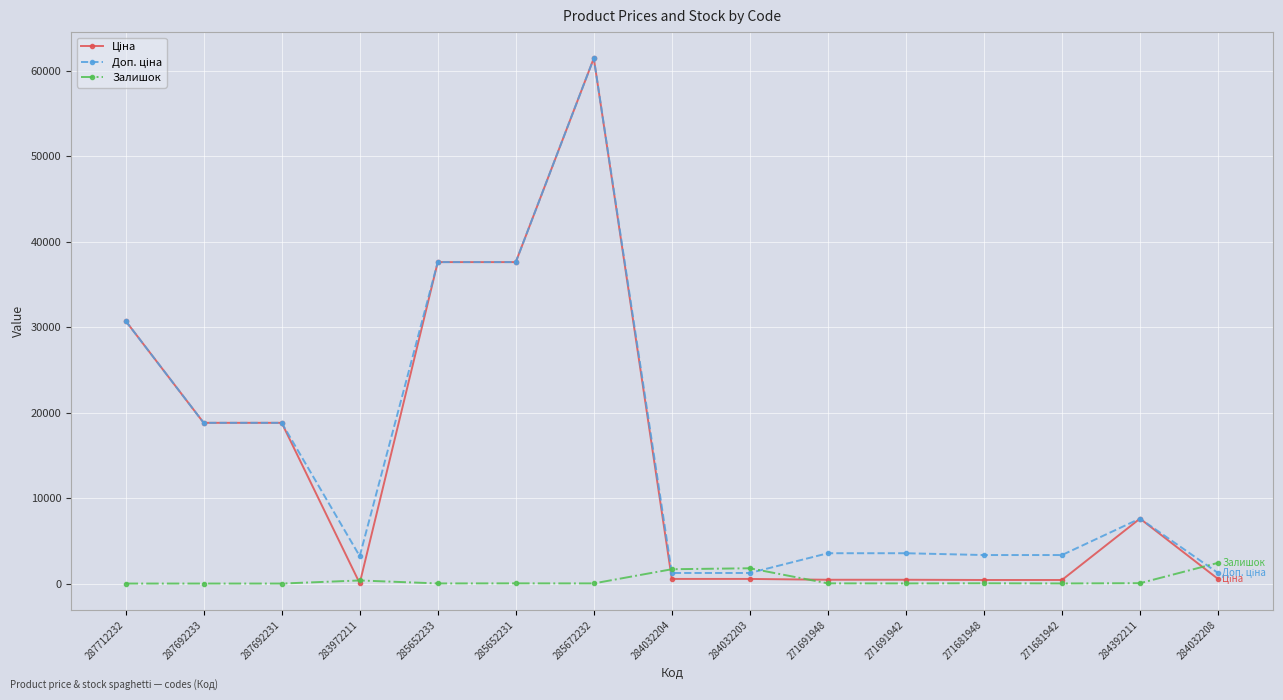

What is the approximate value of Залишок at 285672232?

16.0